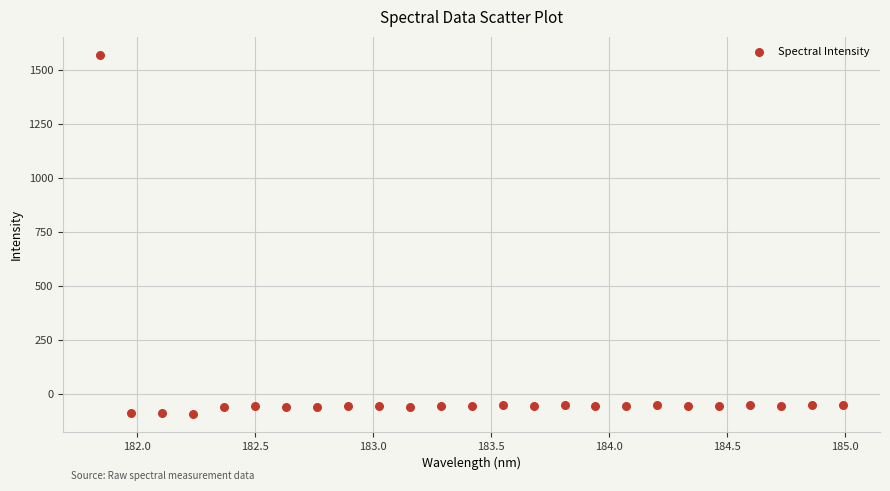

What is the range of X values (max minus min)?

3.1